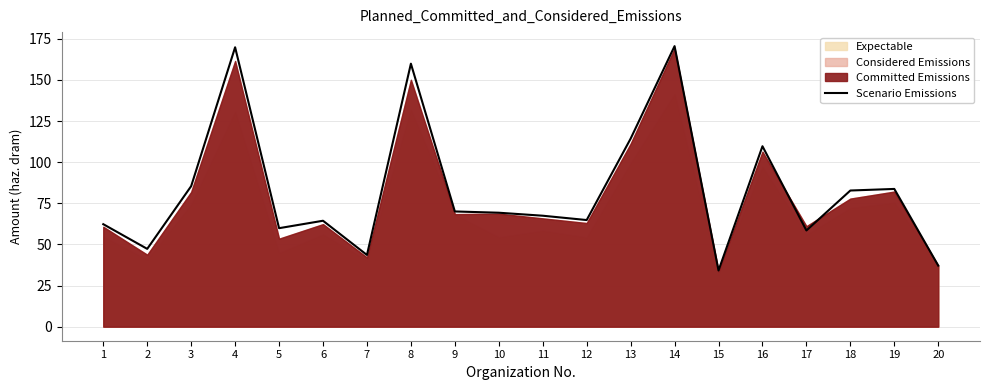

Where is the data nearest to the value 102?

16